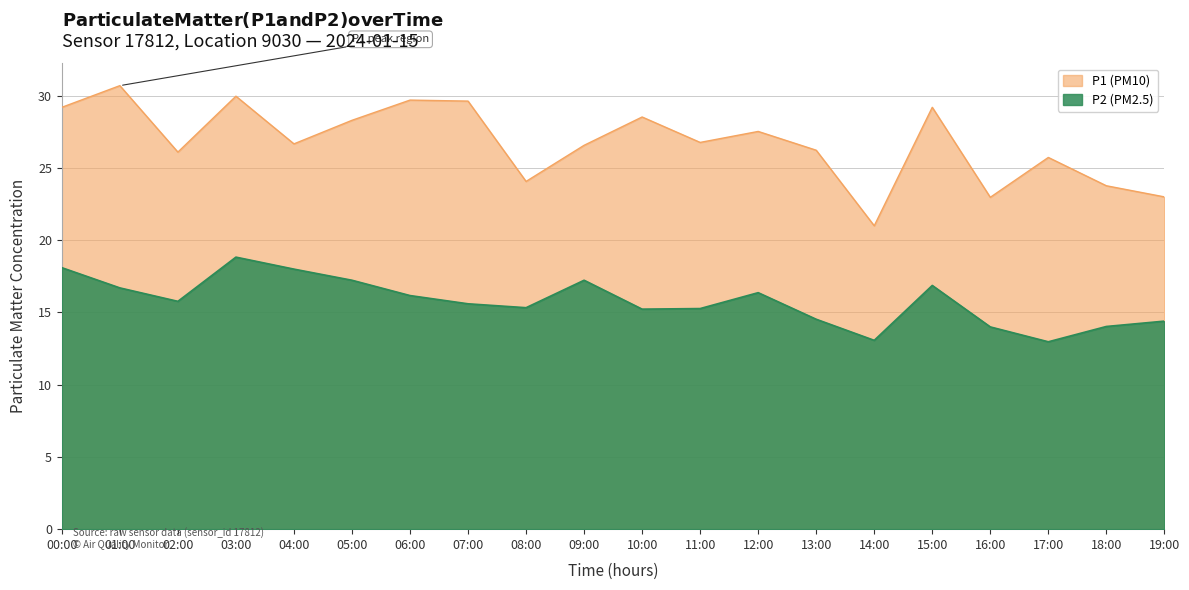

Which label corresponds to the largest value in the chart?

01:00